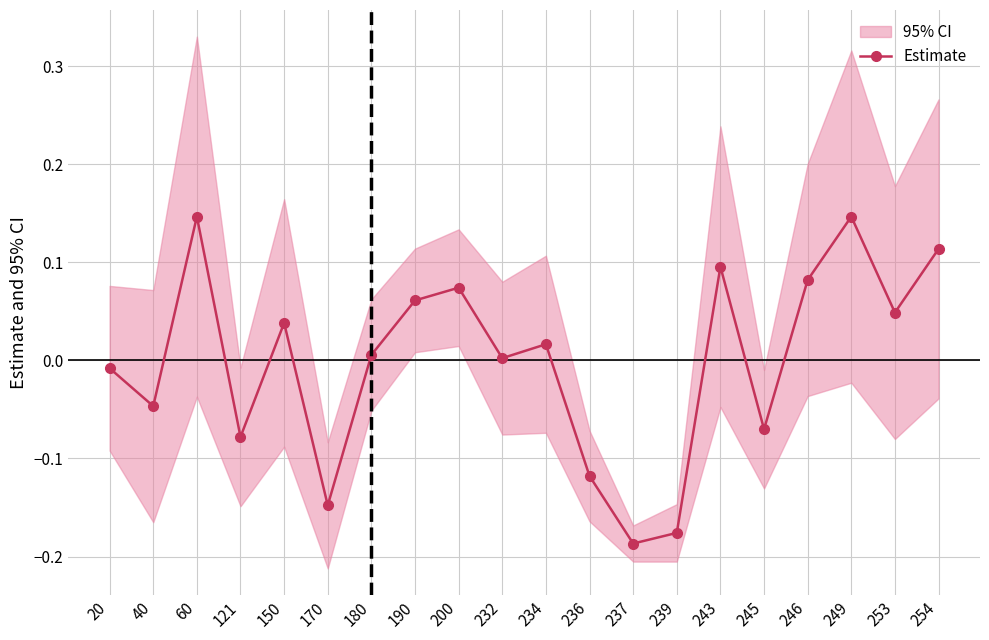

What is the change in value from 190 to 237?

-0.2